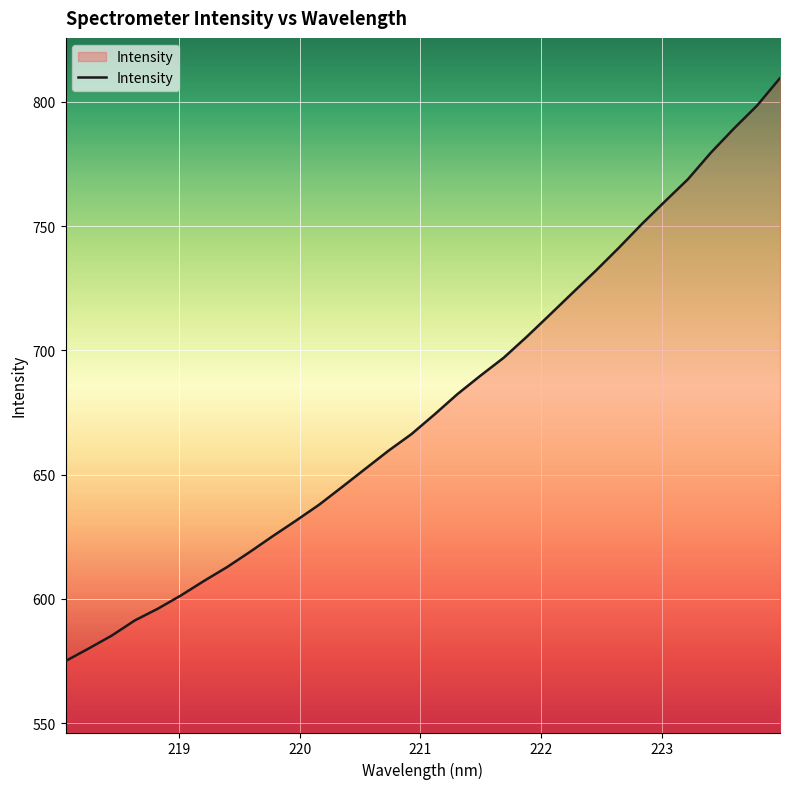

What is the difference between the maximum and minimum values?

234.6